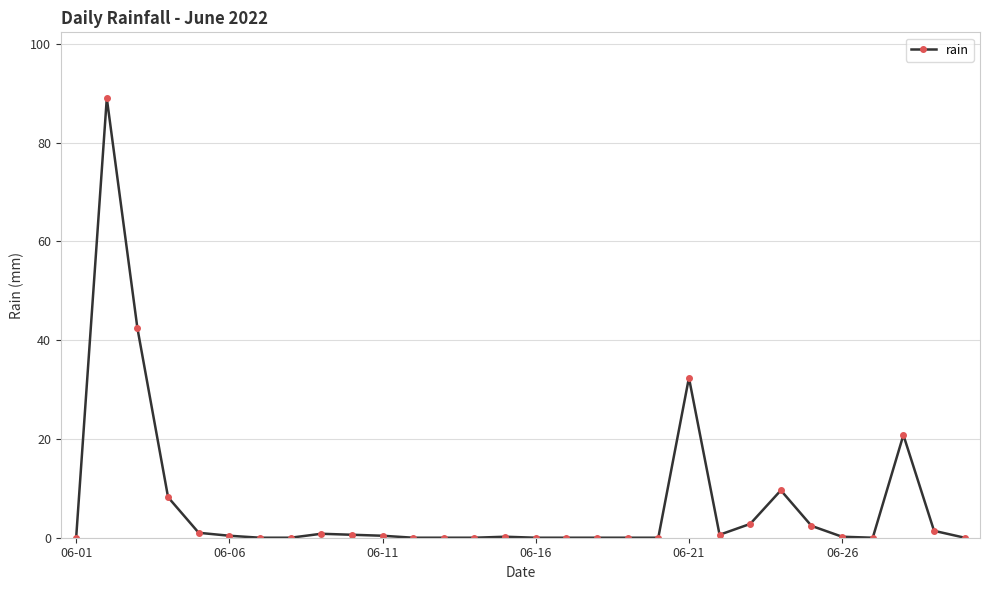

Does the chart display data point markers on the line(s)?

Yes